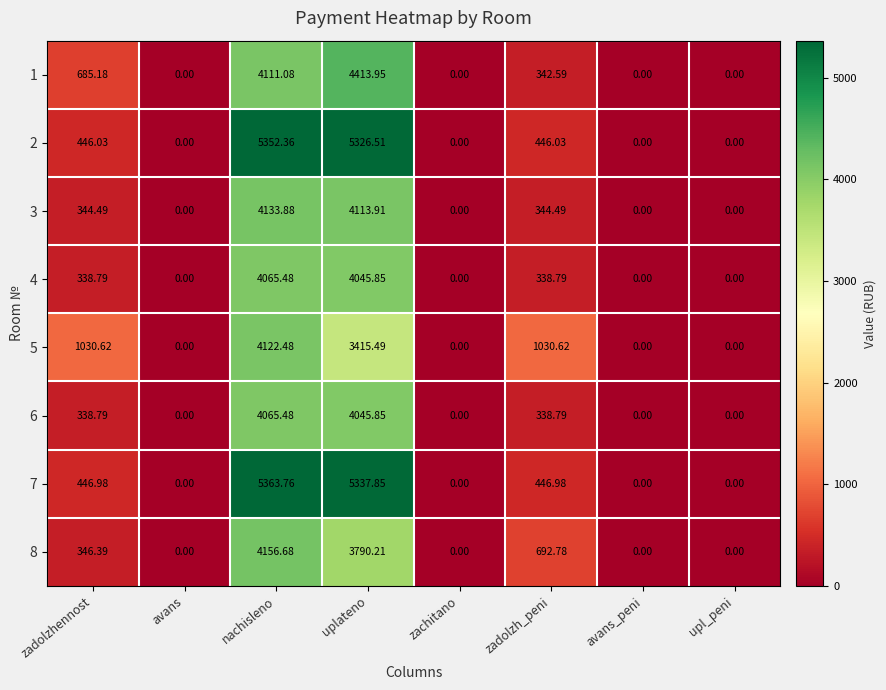

Which series has the largest range (max minus min)?

7